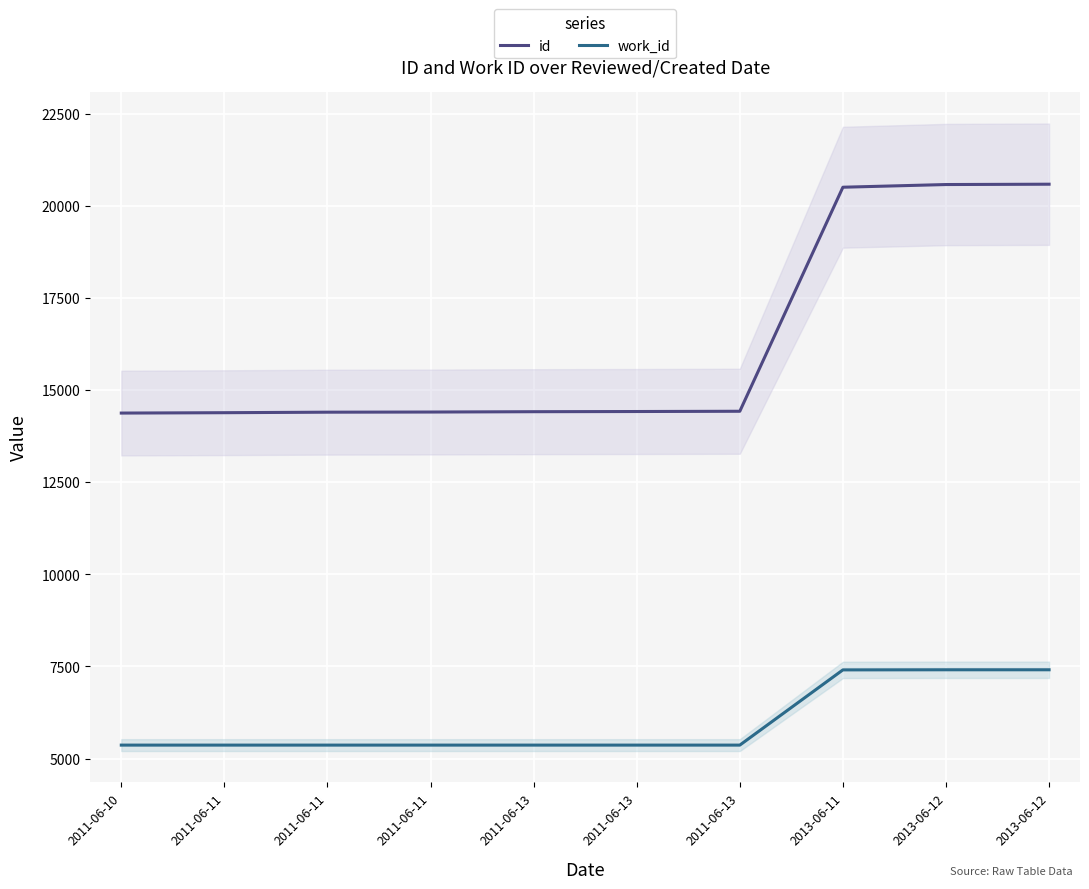

Reading left to right, transcribe all the data shown in this chart.

id: 2011-06-10=14380	2011-06-11=14390	2011-06-11=14404	2011-06-11=14408	2011-06-13=14417	2011-06-13=14422	2011-06-13=14429	2013-06-11=20511	2013-06-12=20584	2013-06-12=20593
work_id: 2011-06-10=5366	2011-06-11=5366	2011-06-11=5366	2011-06-11=5366	2011-06-13=5366	2011-06-13=5366	2011-06-13=5366	2013-06-11=7408	2013-06-12=7411	2013-06-12=7411